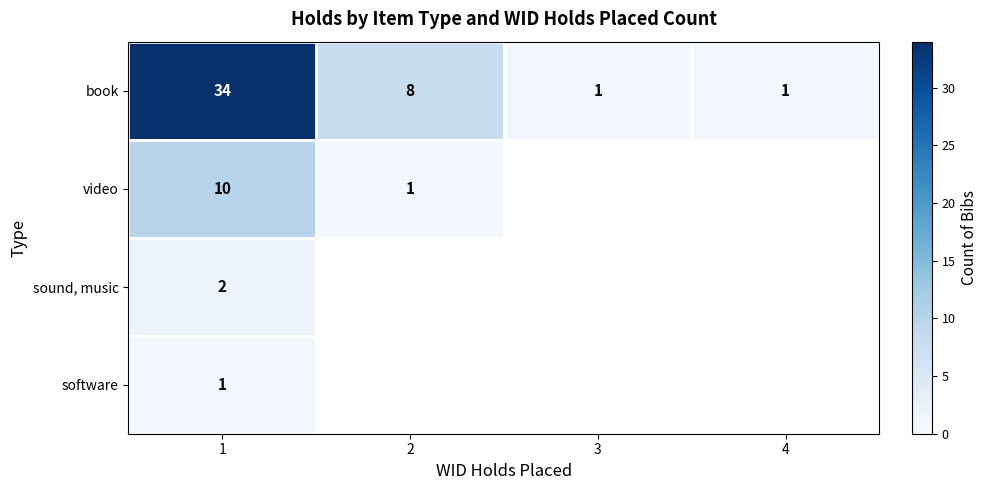

Is it true that book equals 1 at 4?

True